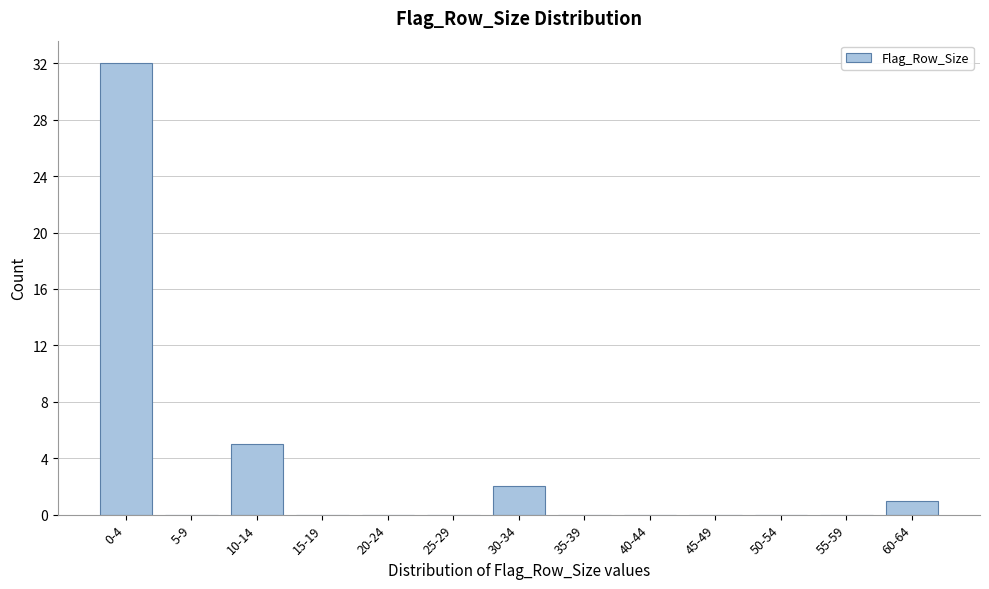

Reading left to right, list all the values displayed in this chart.

0-4=32	5-9=0	10-14=5	15-19=0	20-24=0	25-29=0	30-34=2	35-39=0	40-44=0	45-49=0	50-54=0	55-59=0	60-64=1